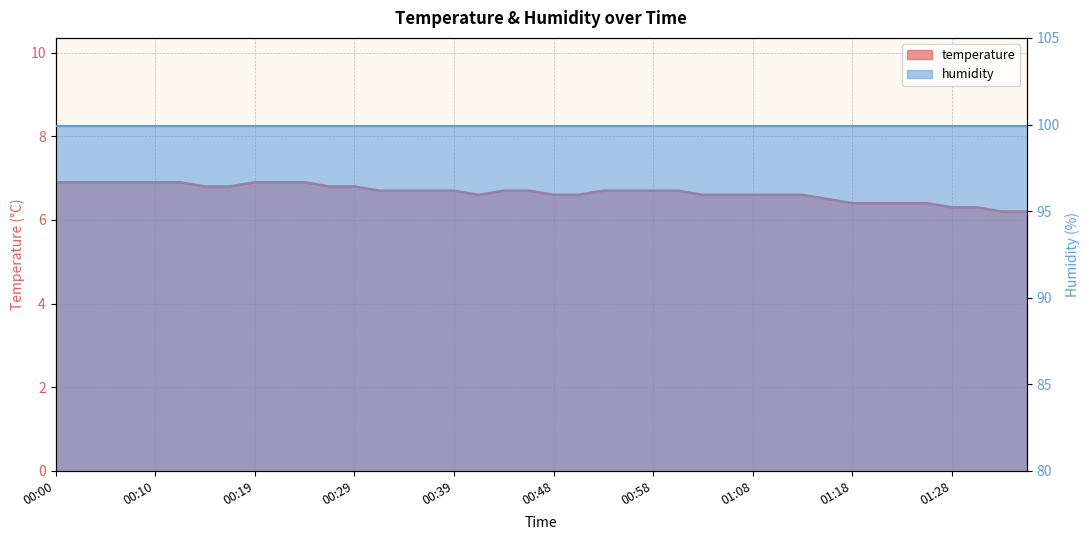

What is the label of the 30th point from the right?

00:24